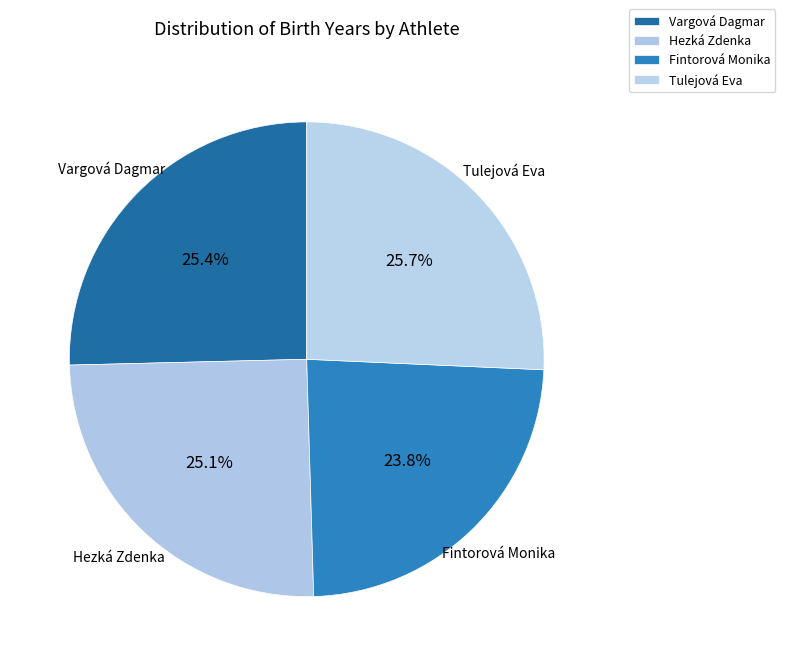

Is it true that Tulejová Eva is 32% of the pie?

False